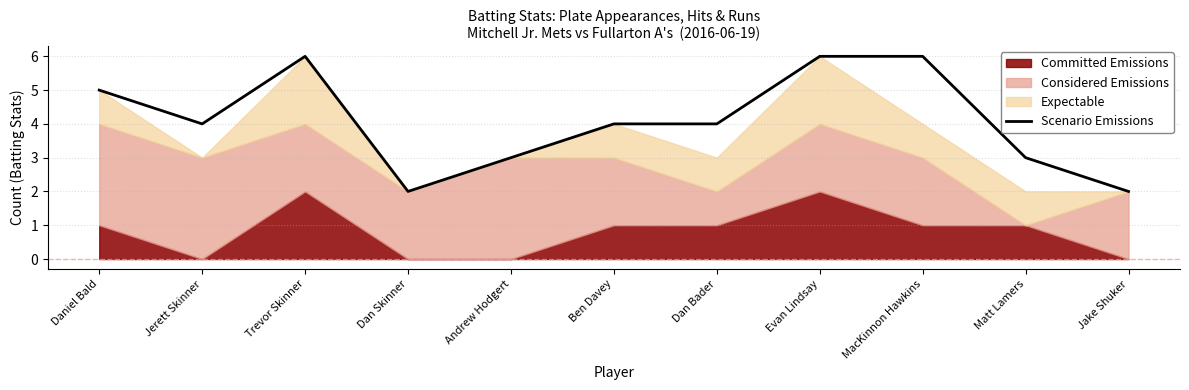

How many lines are shown in the chart?

1